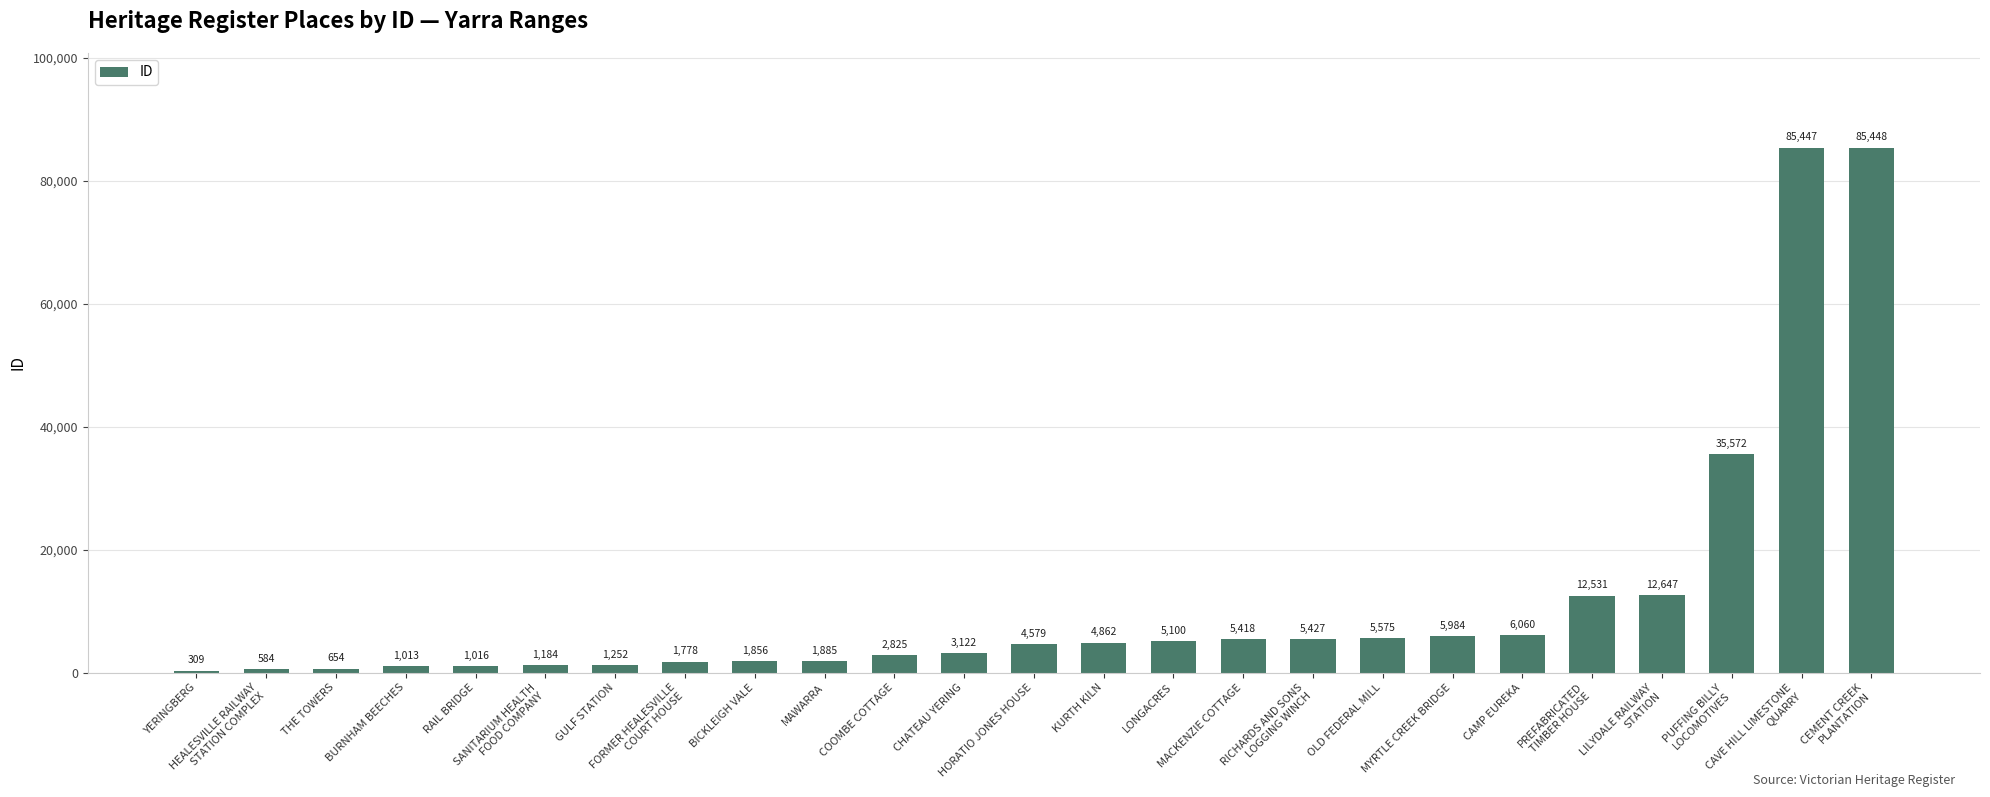

At which category does the chart reach its peak across all series?

CEMENT CREEK
PLANTATION